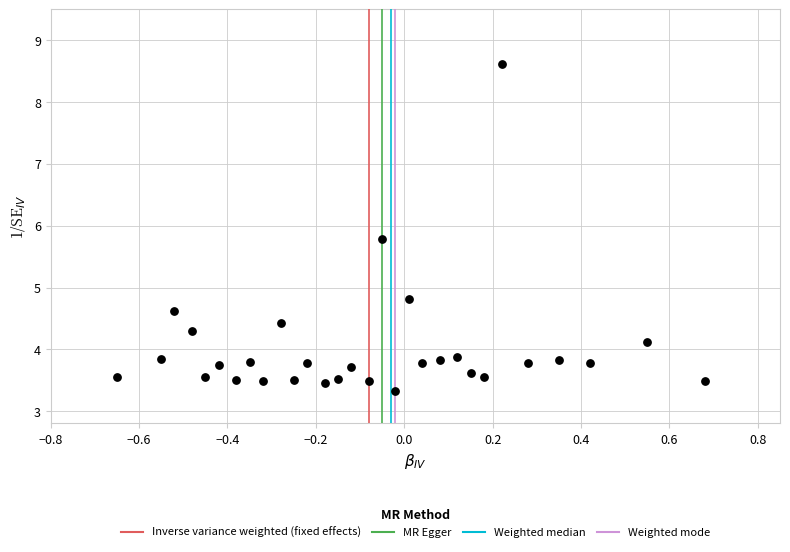

What Y value in the scatter plot is closest to 5?

4.8